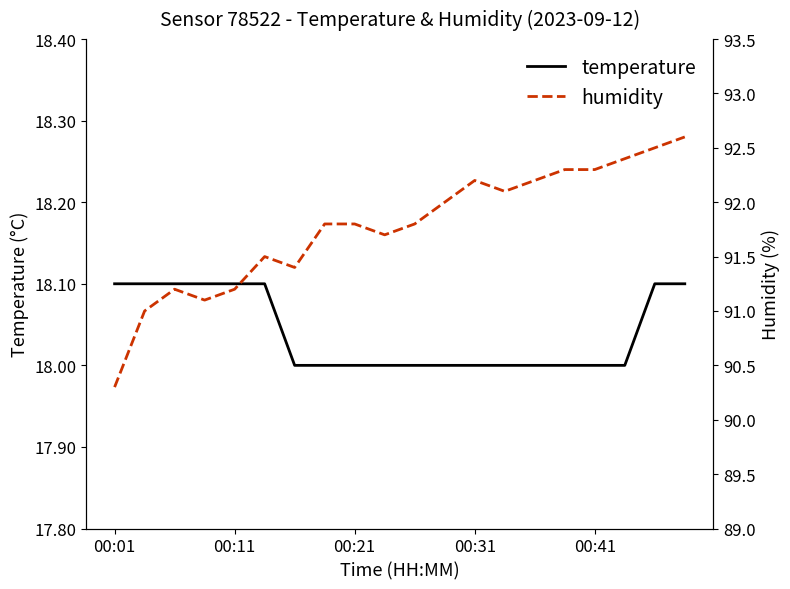

What is the minimum value for temperature?

18.0